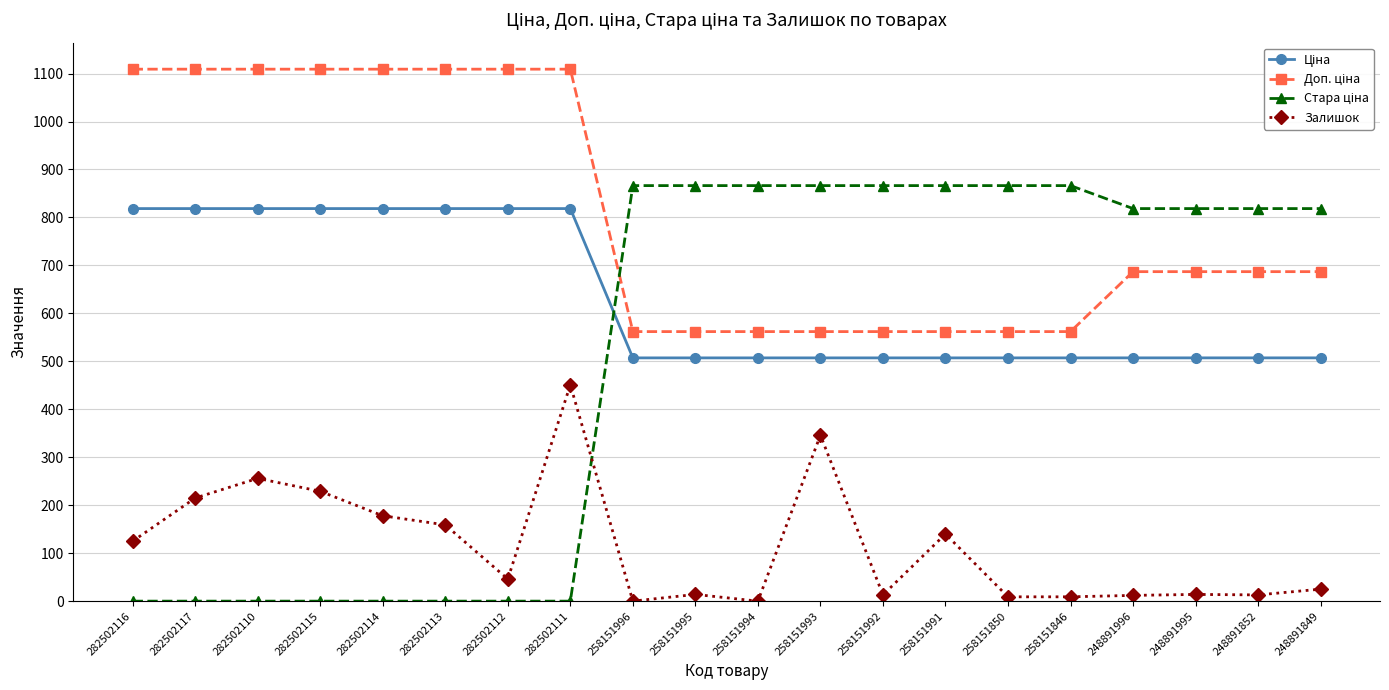

At how many categories does at least one series exceed 576?

20